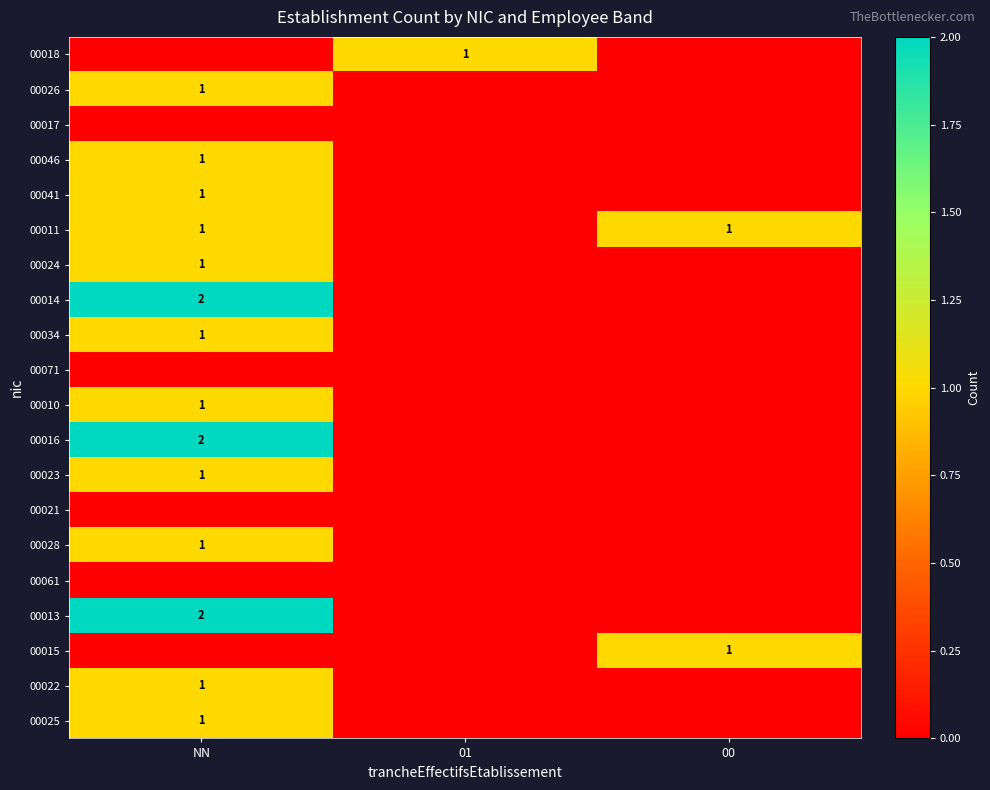

At which label does 00010 reach its minimum?

01